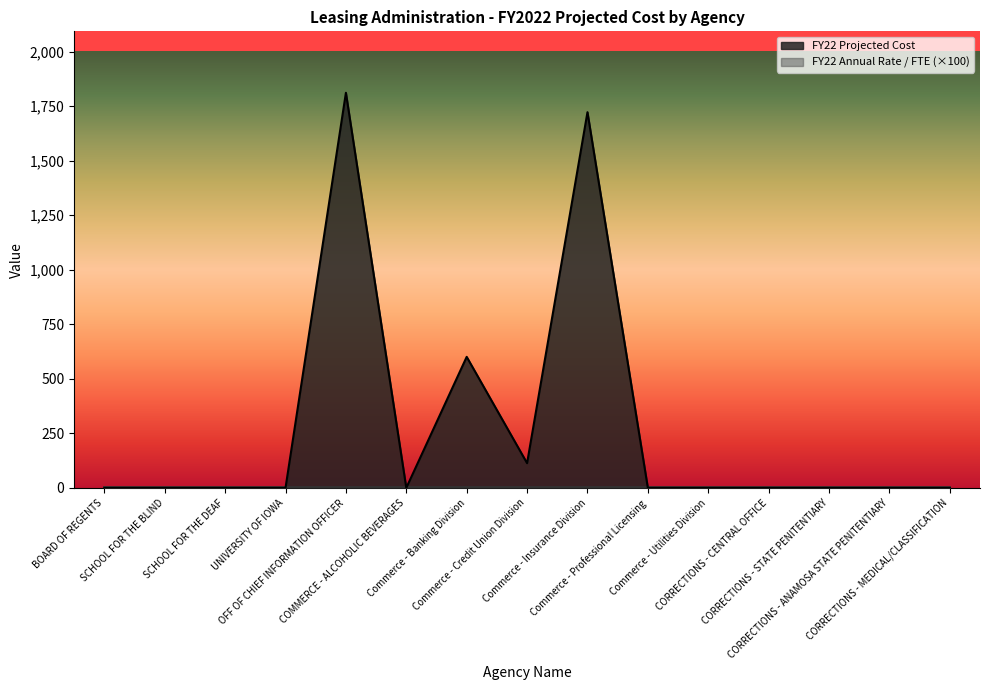

List the labels in order of value, smallest first.

BOARD OF REGENTS, SCHOOL FOR THE BLIND, SCHOOL FOR THE DEAF, UNIVERSITY OF IOWA, COMMERCE - ALCOHOLIC BEVERAGES, Commerce - Professional Licensing, Commerce - Utilities Division, CORRECTIONS - CENTRAL OFFICE, CORRECTIONS - STATE PENITENTIARY, CORRECTIONS - ANAMOSA STATE PENITENTIARY, CORRECTIONS - MEDICAL/CLASSIFICATION, Commerce - Credit Union Division, Commerce - Banking Division, Commerce - Insurance Division, OFF OF CHIEF INFORMATION OFFICER